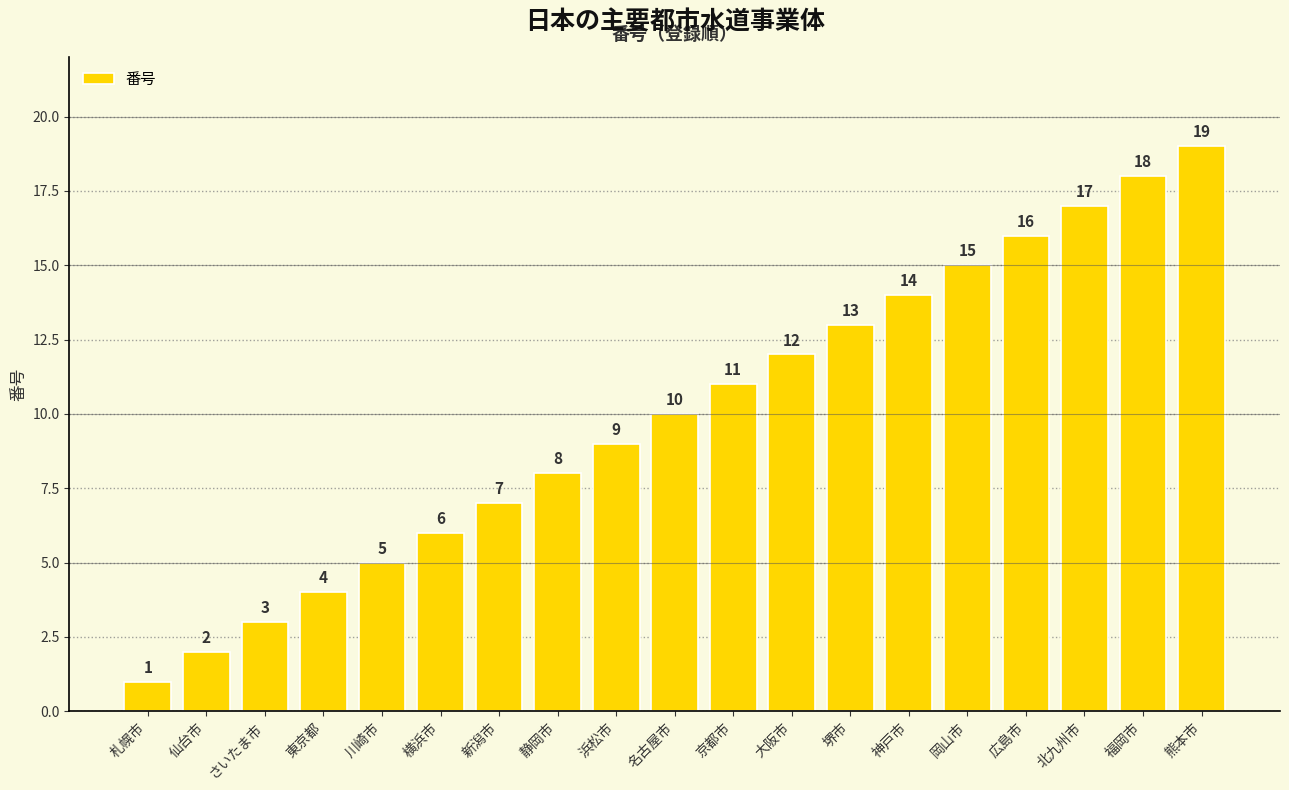

What is the change in value from 京都市 to 岡山市?

+4